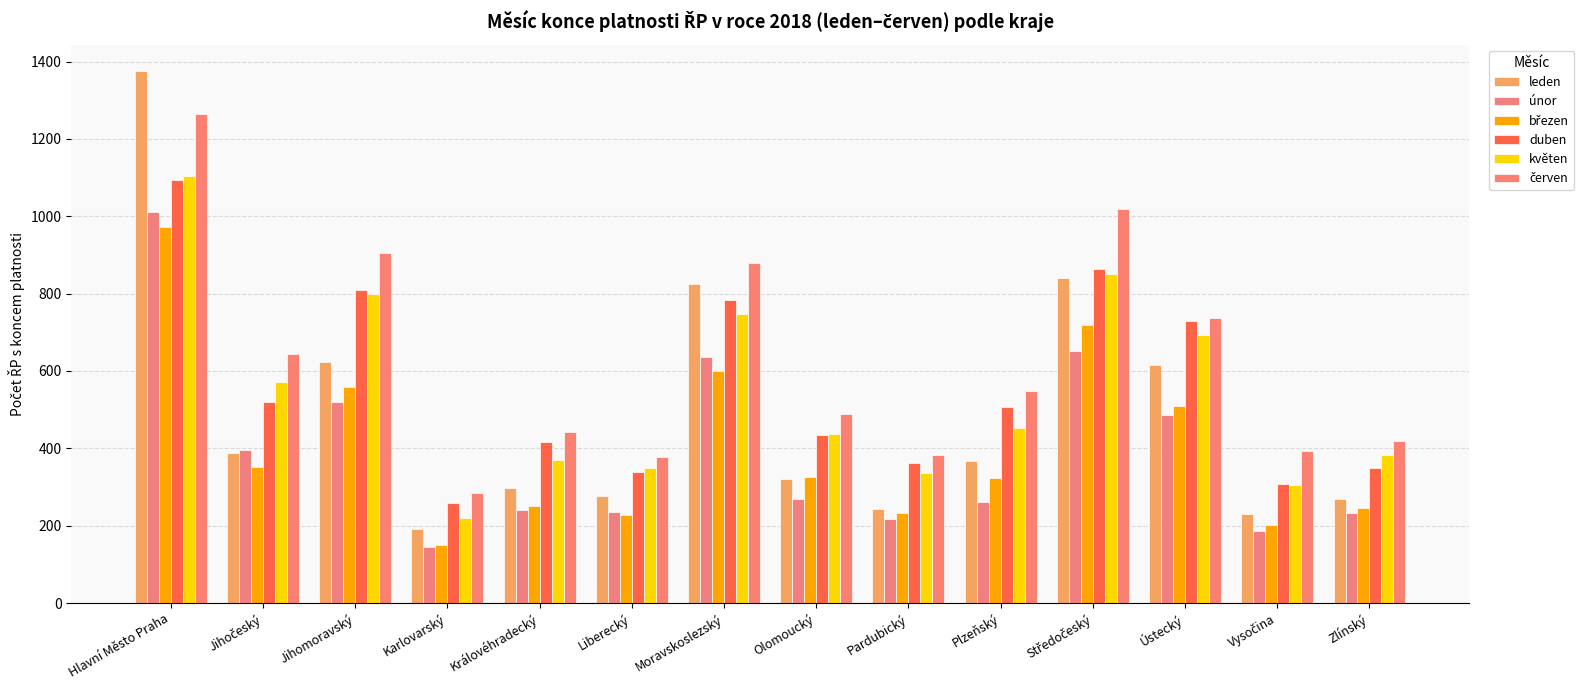

At Vysočina, list the series in order from smallest to largest.

únor, březen, leden, květen, duben, červen